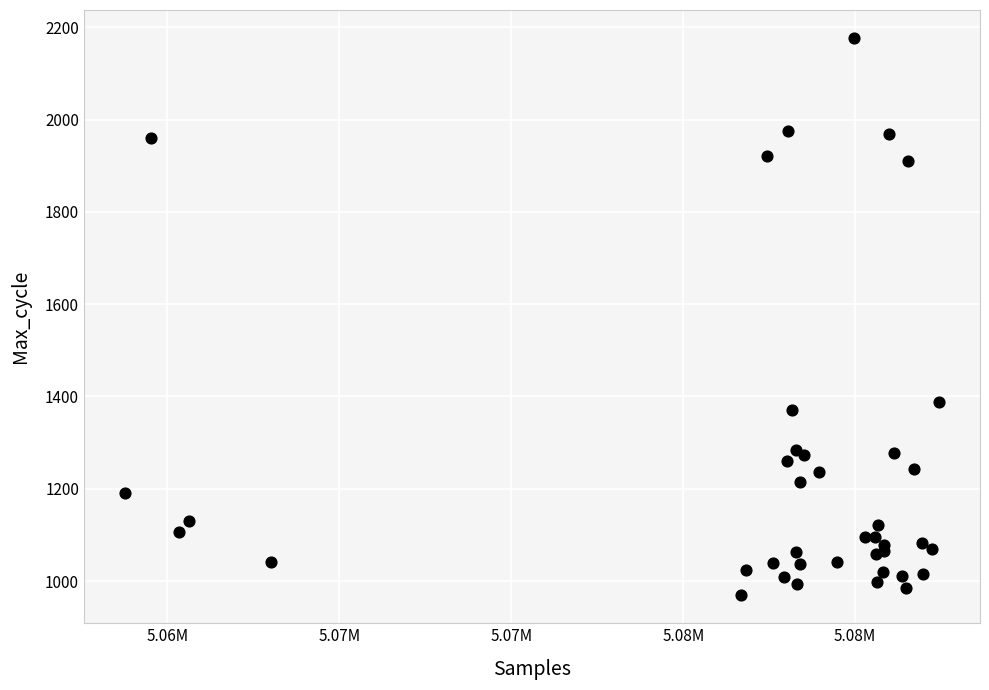

What Y value in the scatter plot is closest to 1573?

1388